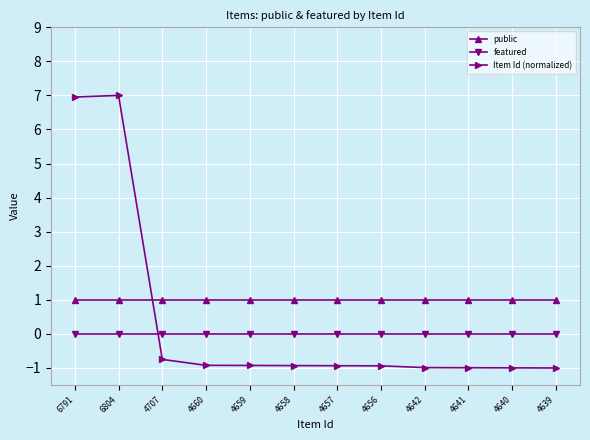

What is the sum of all Item Id (normalized) values?

4.6